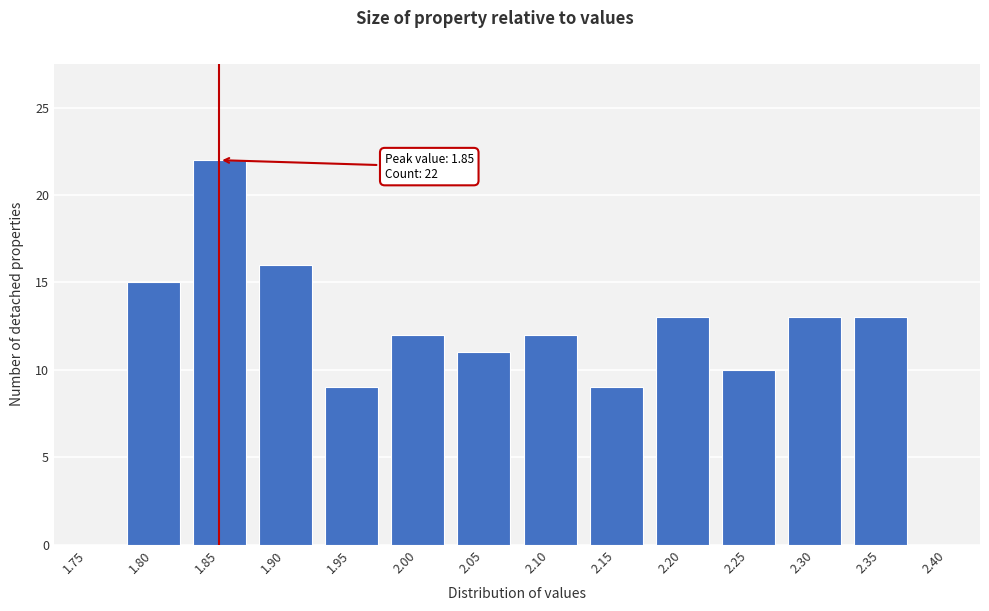

Reading right to left, extract all data points from this chart.

2.40=0	2.35=13	2.30=13	2.25=10	2.20=13	2.15=9	2.10=12	2.05=11	2.00=12	1.95=9	1.90=16	1.85=22	1.80=15	1.75=0